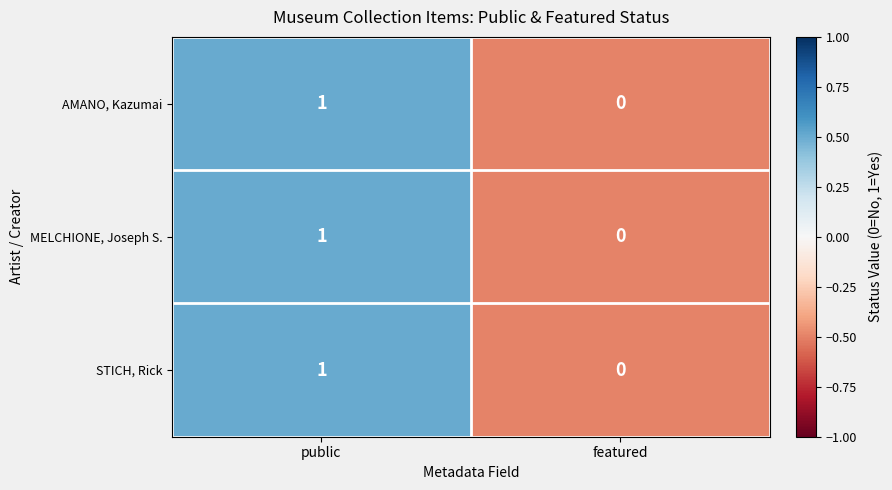

Reading left to right, transcribe all the data shown in this chart.

AMANO, Kazumai: public=1	featured=0
MELCHIONE, Joseph S.: public=1	featured=0
STICH, Rick: public=1	featured=0